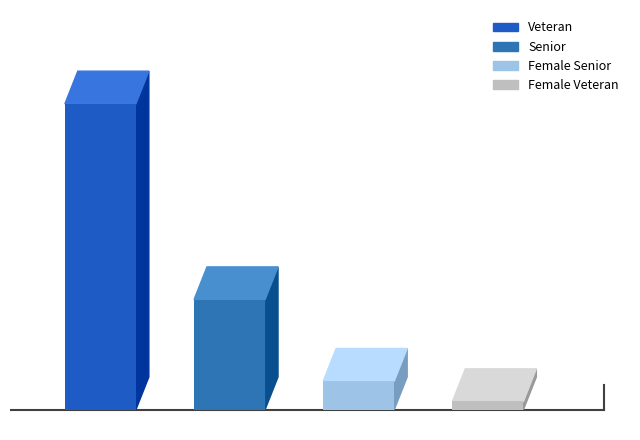

Count the number of values greater than 27.

1